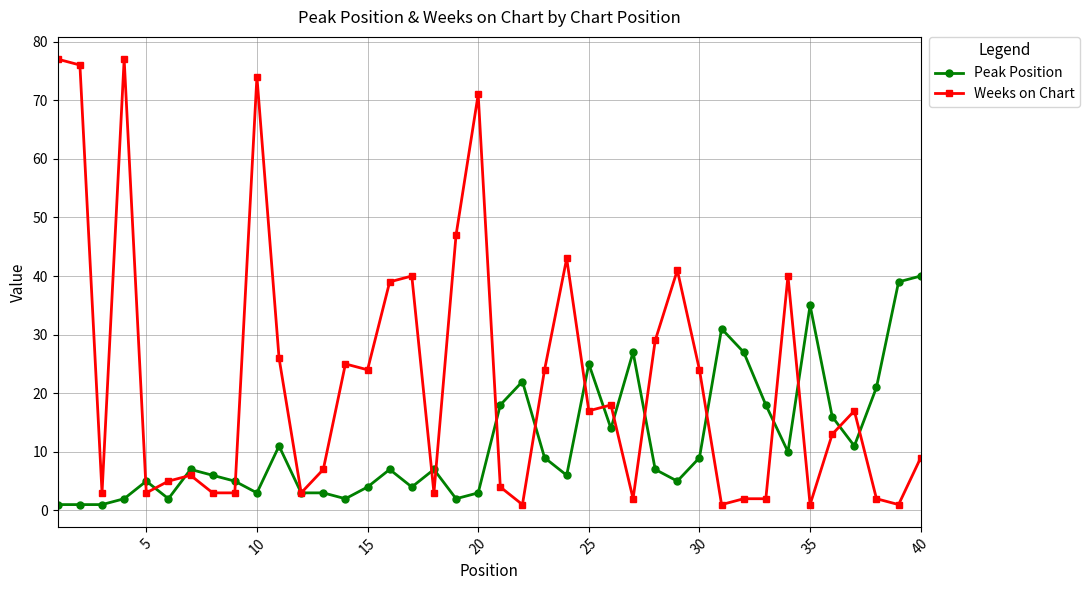

Which series has the largest total across all categories?

Weeks on Chart